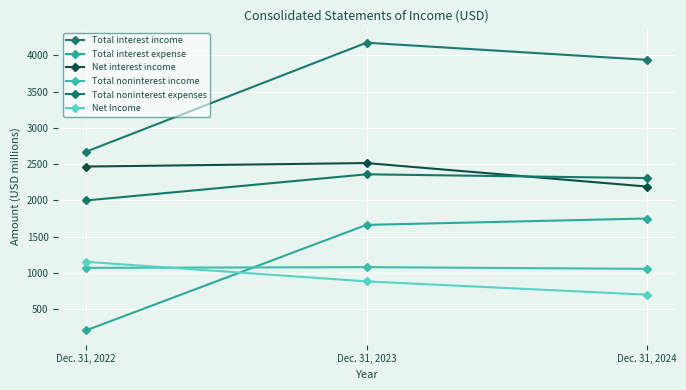

What is the average value of the Total noninterest income series?

1067